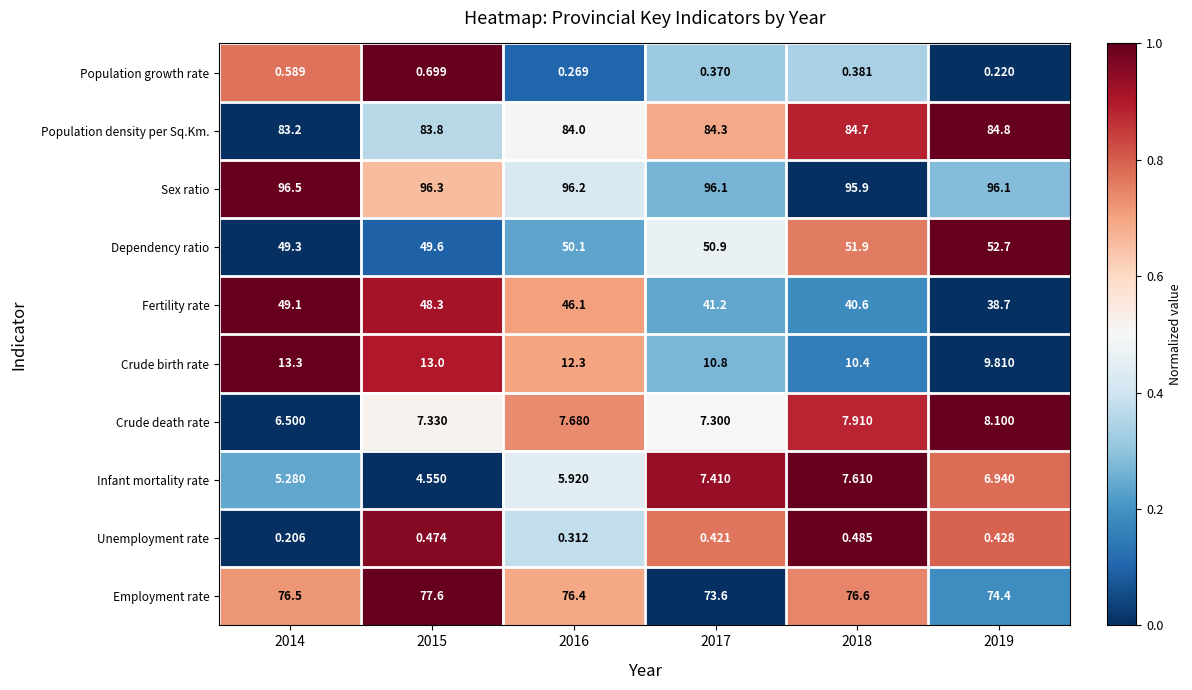

At 2018, list the series in order from smallest to largest.

Population growth rate, Unemployment rate, Infant mortality rate, Crude death rate, Crude birth rate, Fertility rate, Dependency ratio, Employment rate, Population density per Sq.Km., Sex ratio